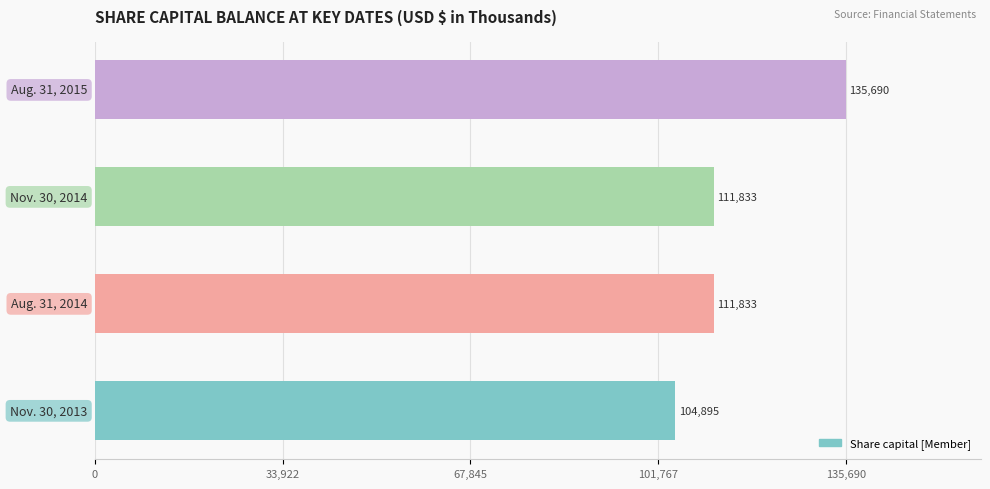

What is the minimum value shown in the chart?

104895